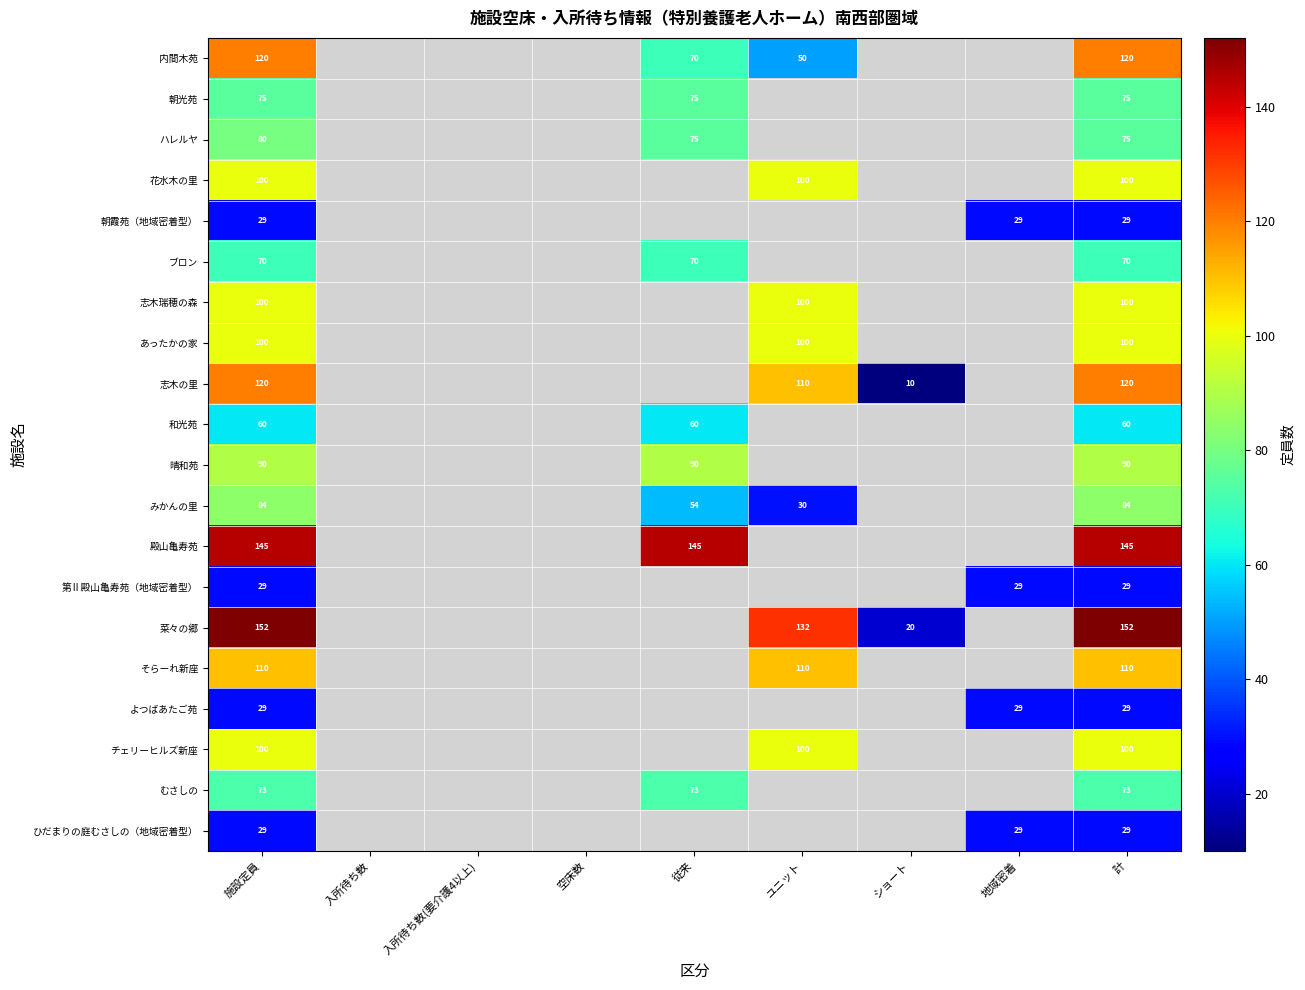

Is it true that ブロン equals 70 at 計?

True